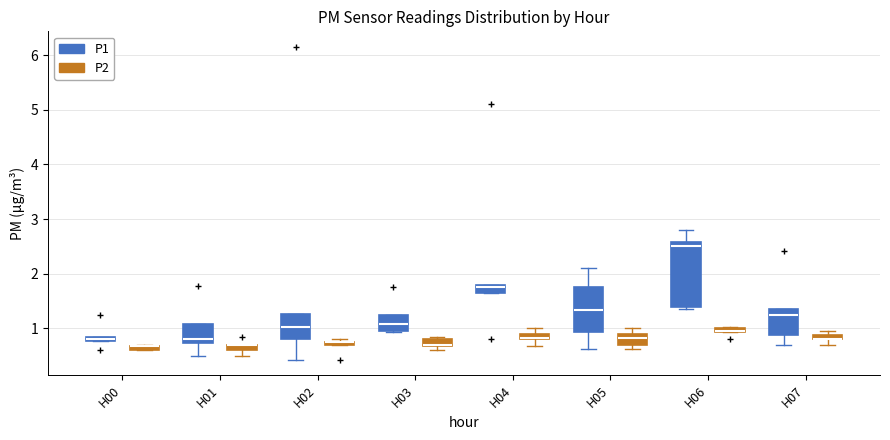

Where is the lower edge of the box for H03 (P2) on the y-axis? The values are not printed on the chart, so give them approximately, as read against the axis.

0.7